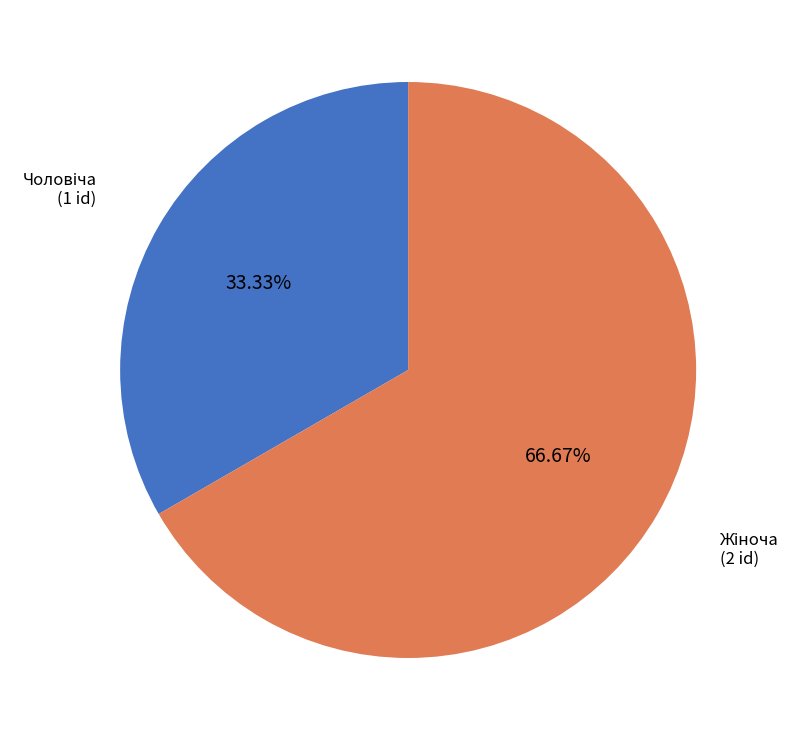

Does any single category account for the majority?

Yes